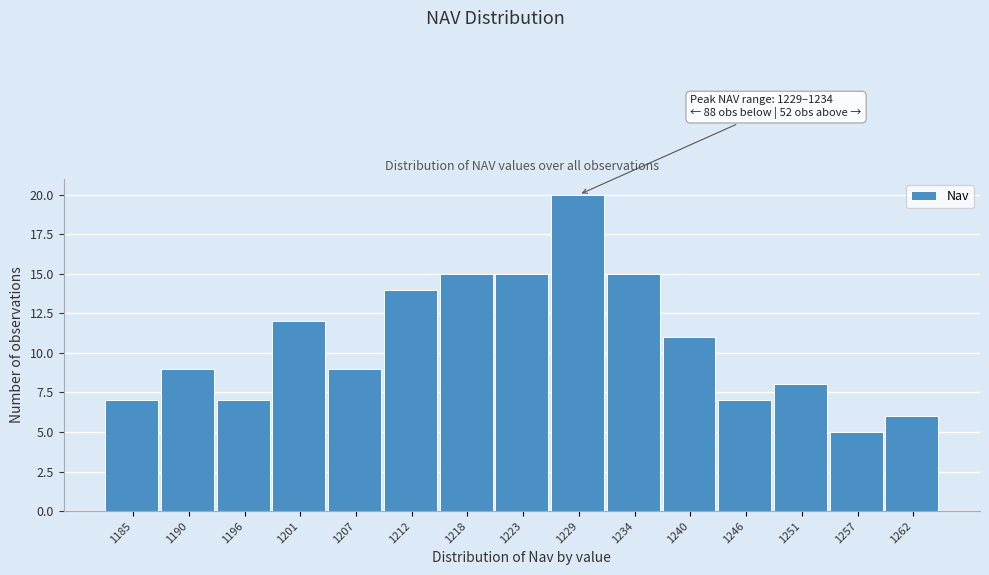

Reading left to right, list all the values displayed in this chart.

7	9	7	12	9	14	15	15	20	15	11	7	8	5	6